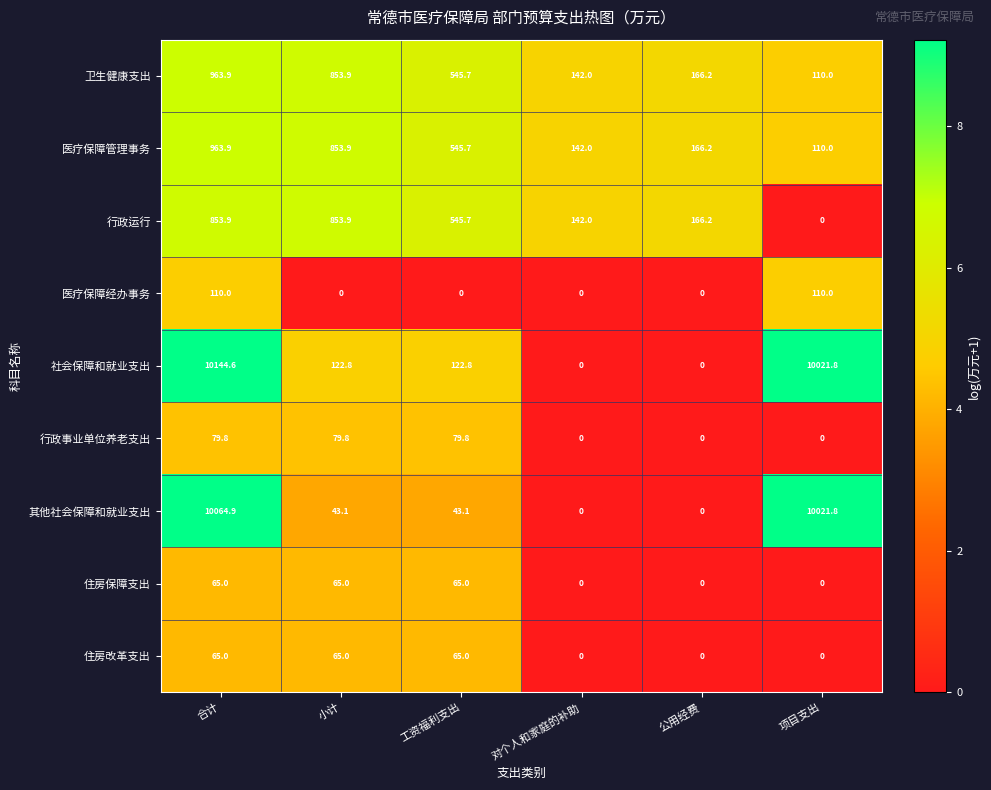

The value of 卫生健康支出 at 小计 is 853.9. True or false?

True